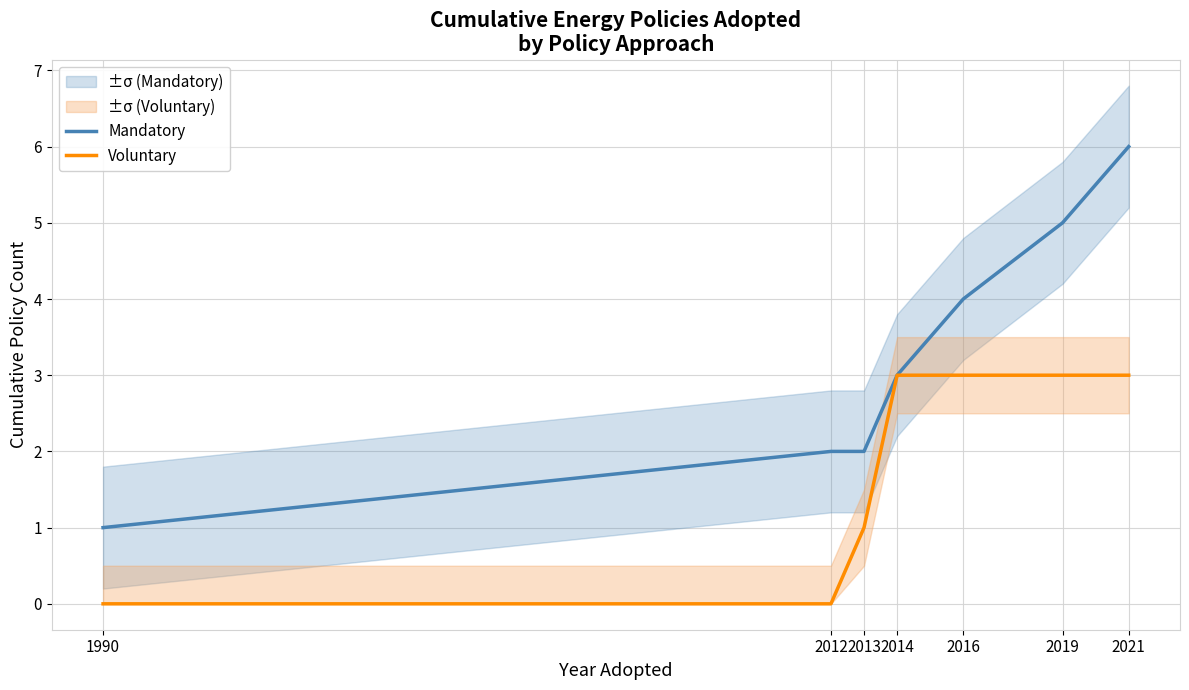

True or false: Voluntary and Mandatory intersect in this chart.

False